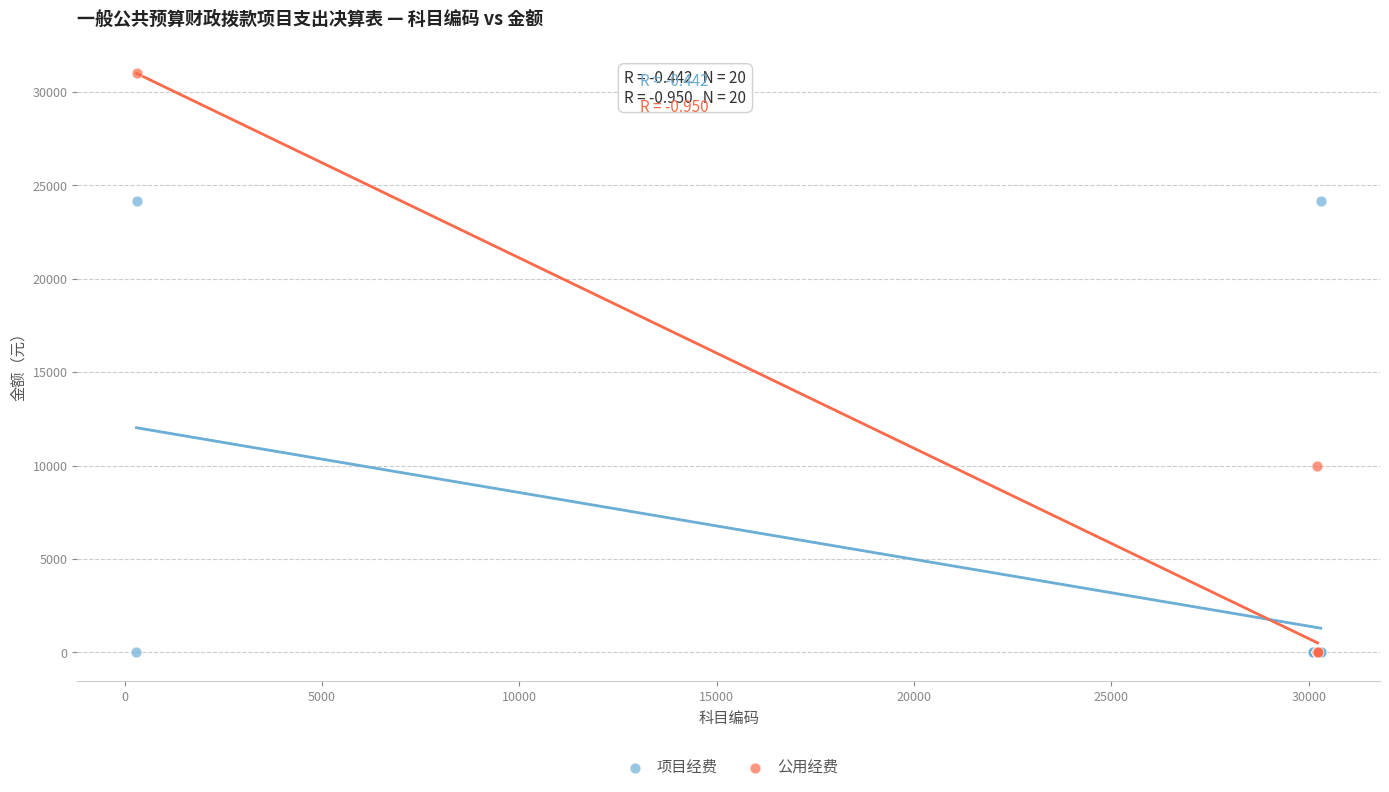

Which series has the largest Y range (max minus min)?

公用经费